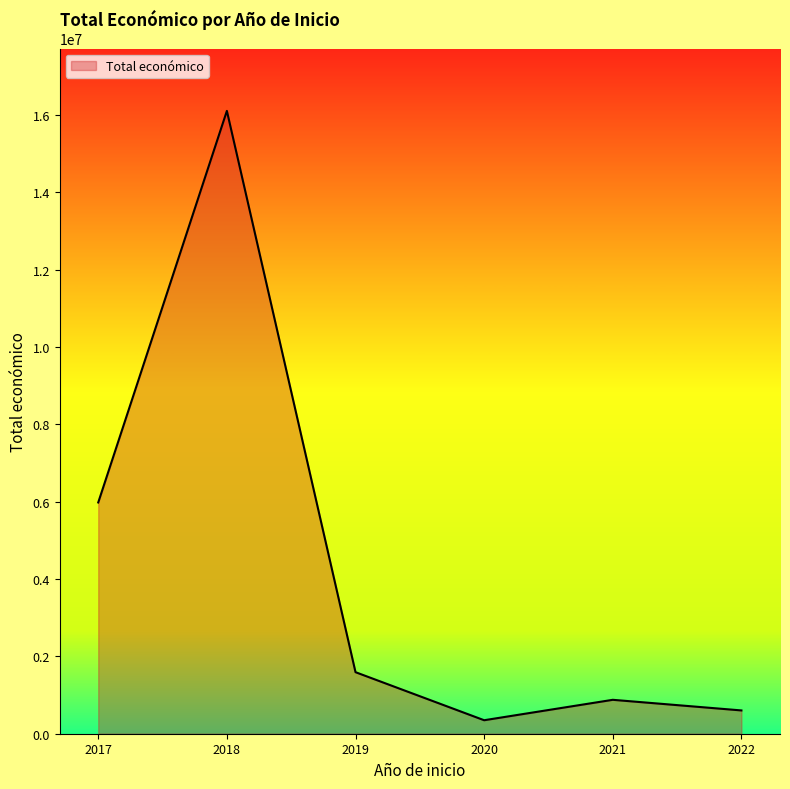

What is the sum of all values?

25502634